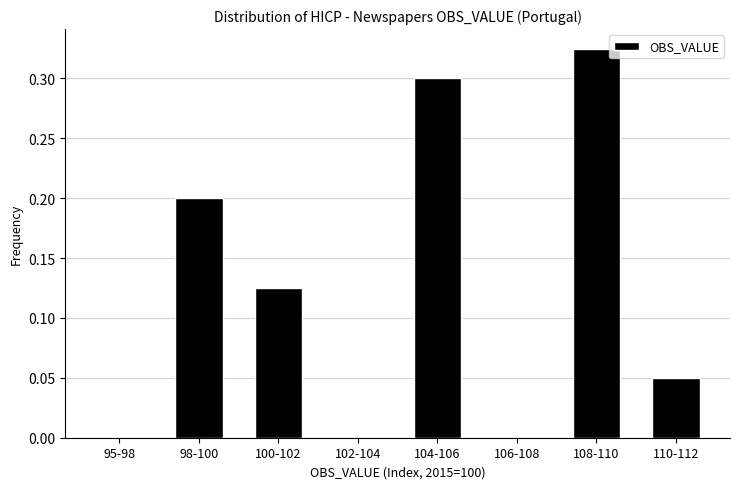

The chart shows a value of 0.2 at 98-100. True or false?

True